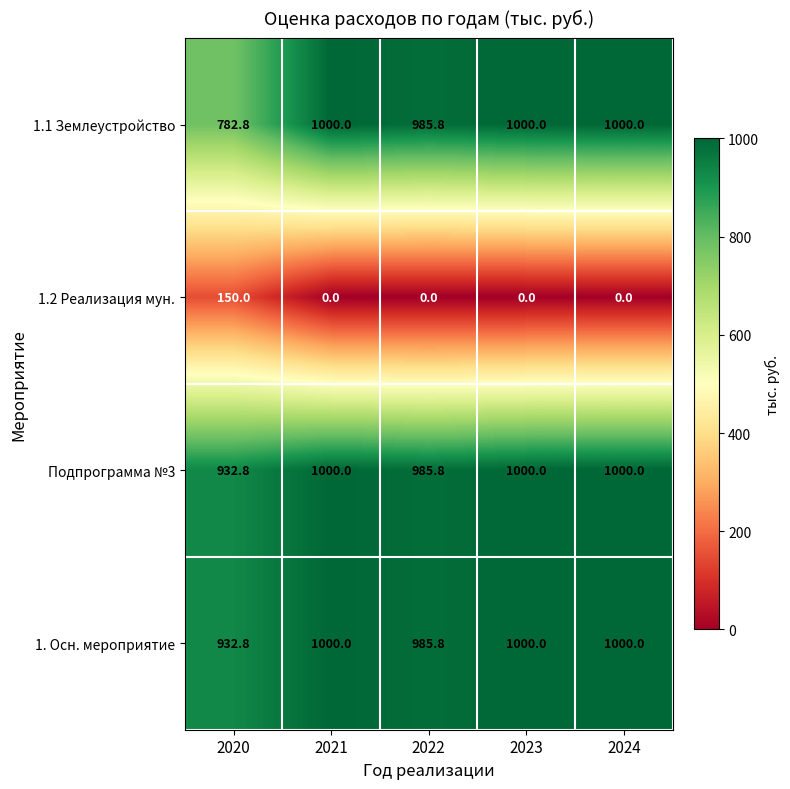

Reading right to left, what are all the values shown in this chart?

1.1 Землеустройство: 2024=1000.0	2023=1000.0	2022=985.8	2021=1000.0	2020=782.8
1.2 Реализация мун.: 2024=0.0	2023=0.0	2022=0.0	2021=0.0	2020=150.0
Подпрограмма №3: 2024=1000.0	2023=1000.0	2022=985.8	2021=1000.0	2020=932.8
1. Осн. мероприятие: 2024=1000.0	2023=1000.0	2022=985.8	2021=1000.0	2020=932.8